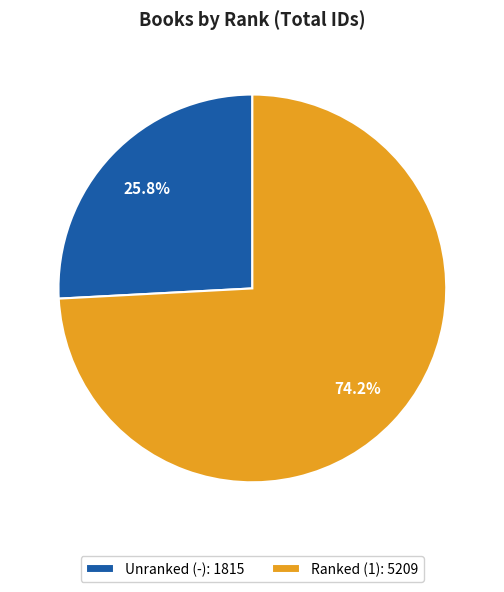

Do Unranked (-): 1815 and Ranked (1): 5209 together represent more than half of the pie?

Yes